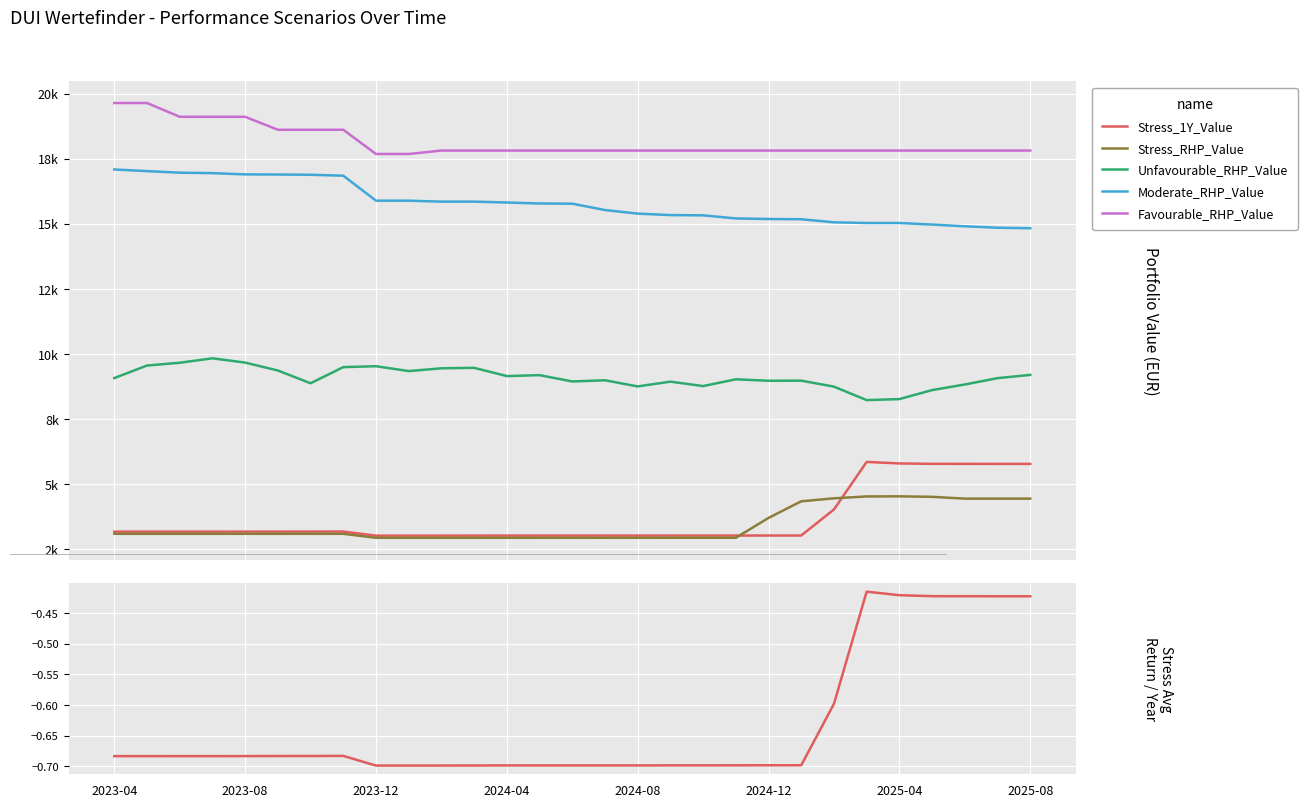

Which series has the largest total across all categories?

Favourable_RHP_Value